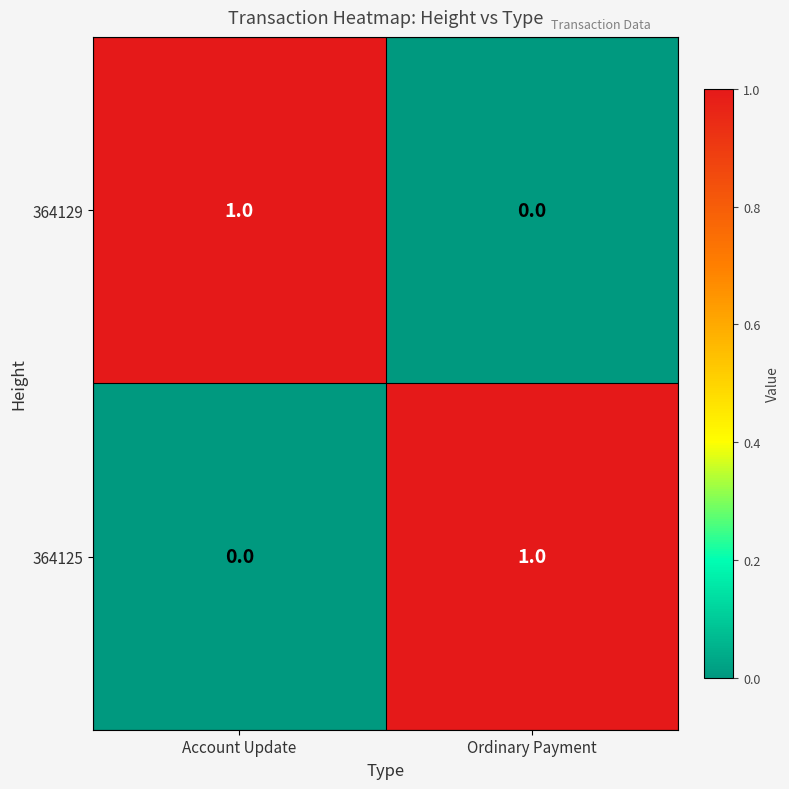

At which label is 364125 closest to 0?

Account Update